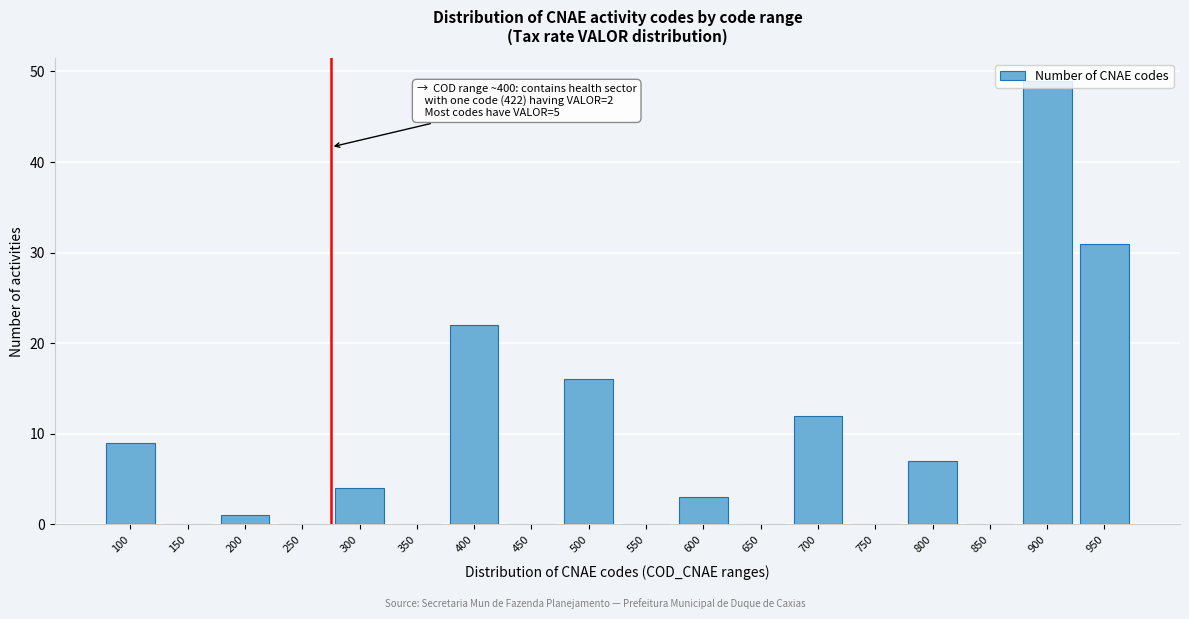

What is the sum of the values at 500 and 300?

20